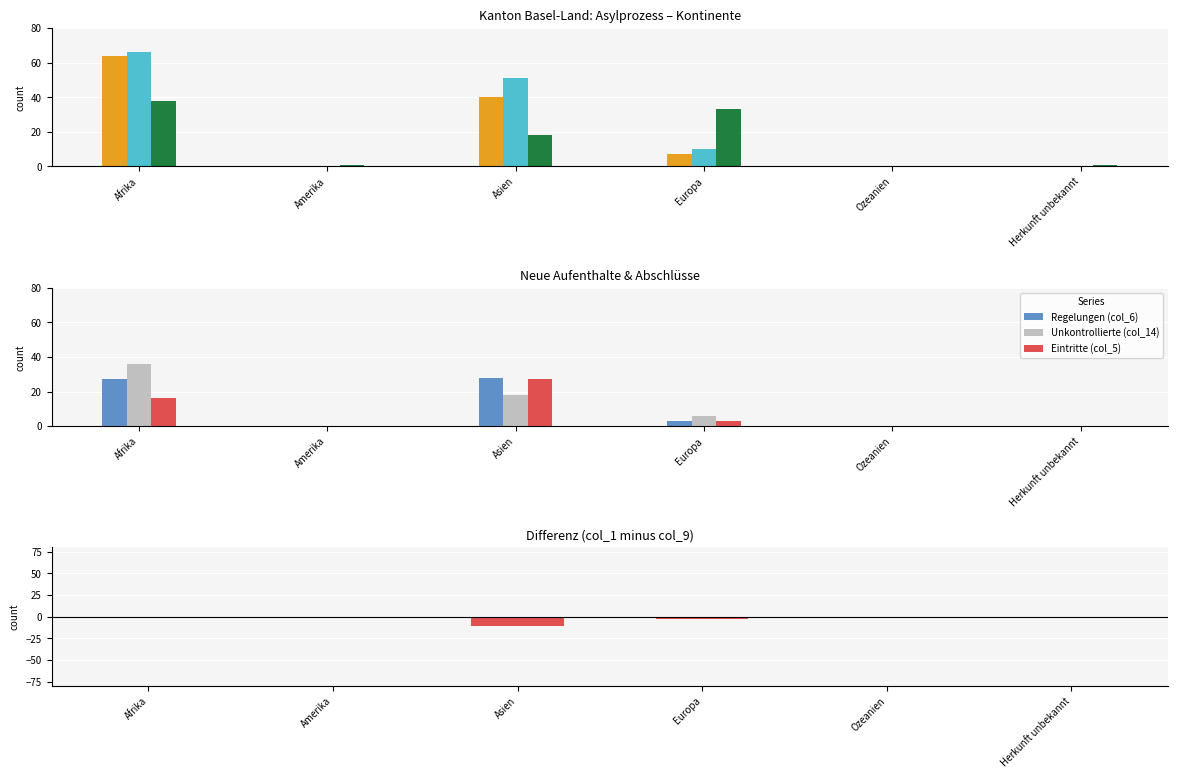

The Abschluss (col_9) series shows 10 at Europa. True or false?

True